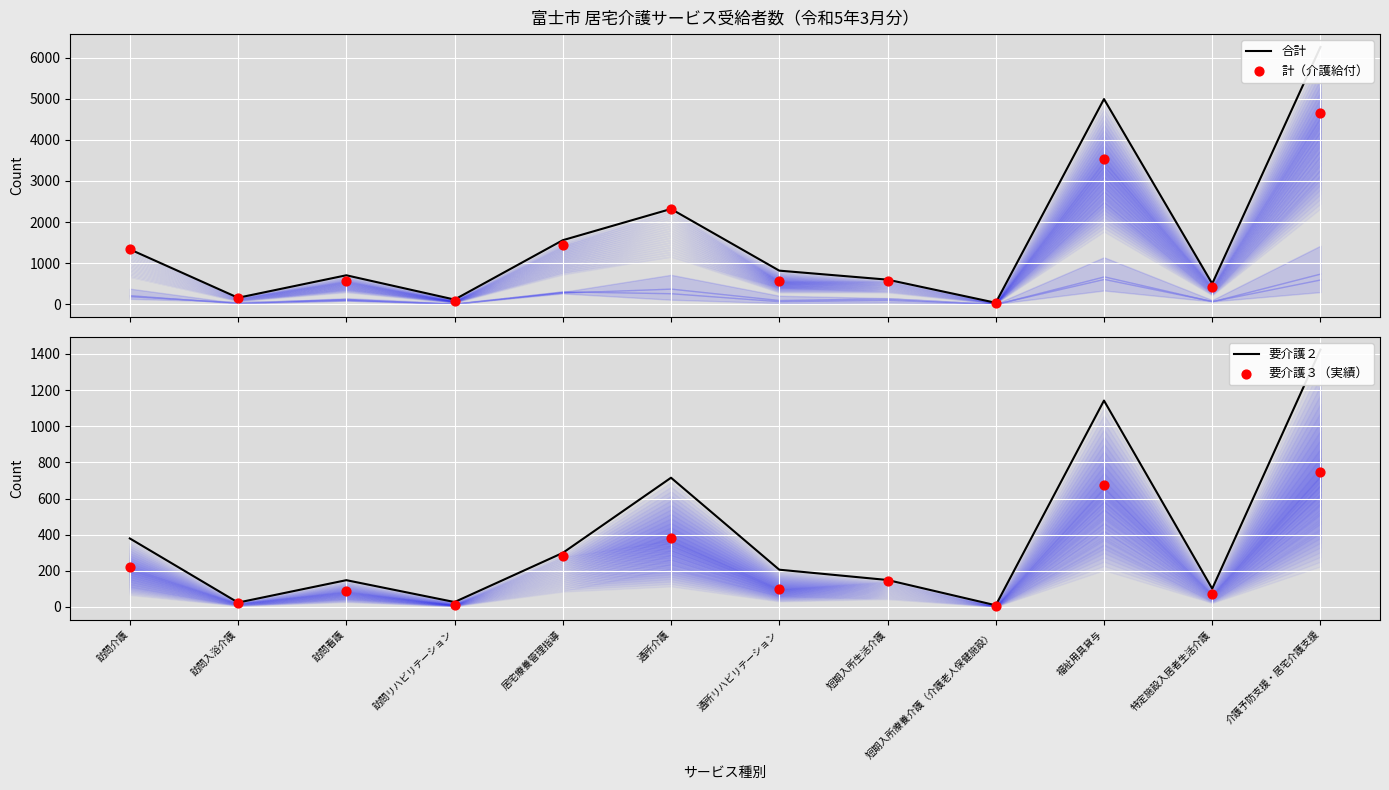

Is the value of 要介護３（実績） at 介護予防支援・居宅介護支援 greater than the value of 要介護２ at 通所リハビリテーション?

Yes